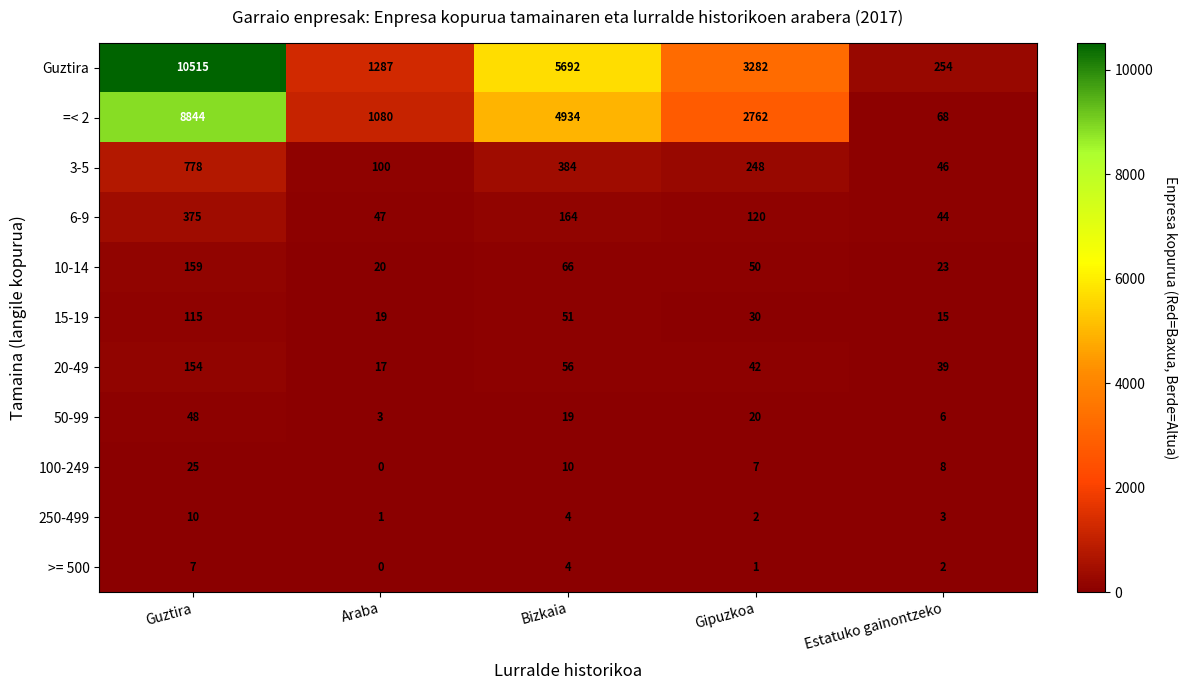

Which series has the largest range (max minus min)?

Guztira